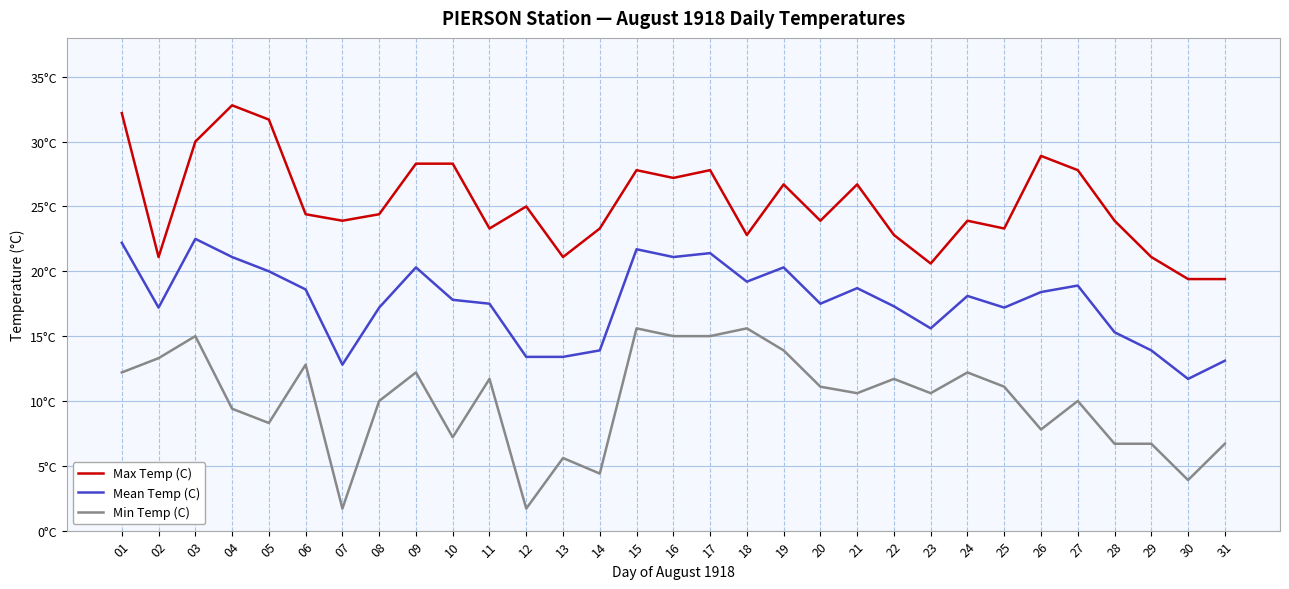

True or false: Mean Temp (C) and Min Temp (C) cross at least once.

False